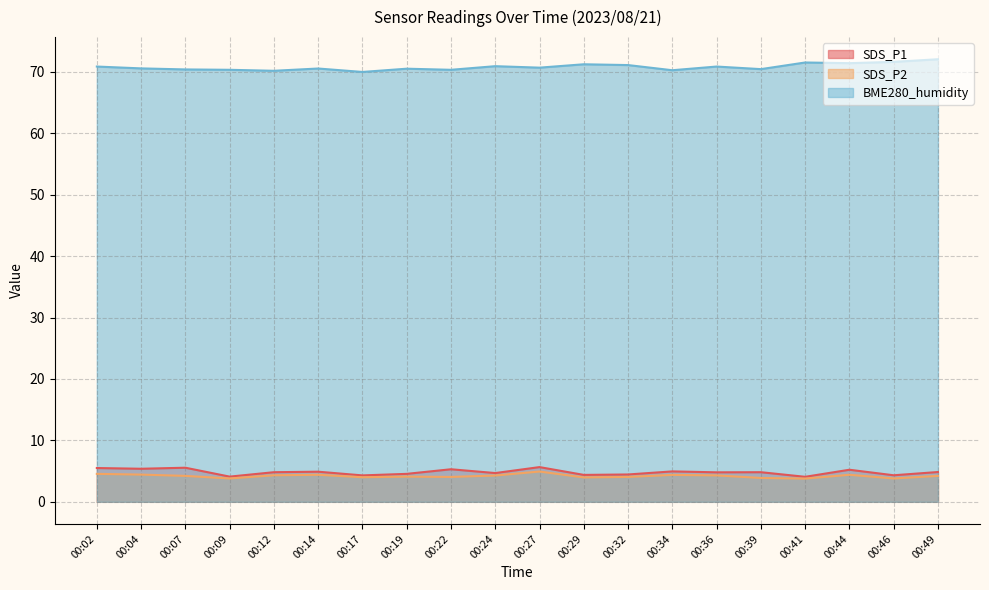

Reading left to right, transcribe all the data shown in this chart.

SDS_P1: 5.5	5.4	5.5	4.1	4.8	4.9	4.3	4.5	5.3	4.7	5.7	4.4	4.5	5.0	4.8	4.8	4.1	5.2	4.3	4.8
SDS_P2: 4.5	4.4	4.2	3.8	4.3	4.4	4.0	4.1	4.0	4.3	4.9	4.0	4.0	4.4	4.3	3.9	3.8	4.4	3.8	4.2
BME280_humidity: 70.8	70.5	70.4	70.3	70.2	70.5	70.0	70.5	70.3	70.9	70.7	71.2	71.1	70.2	70.8	70.4	71.5	71.4	71.6	72.0